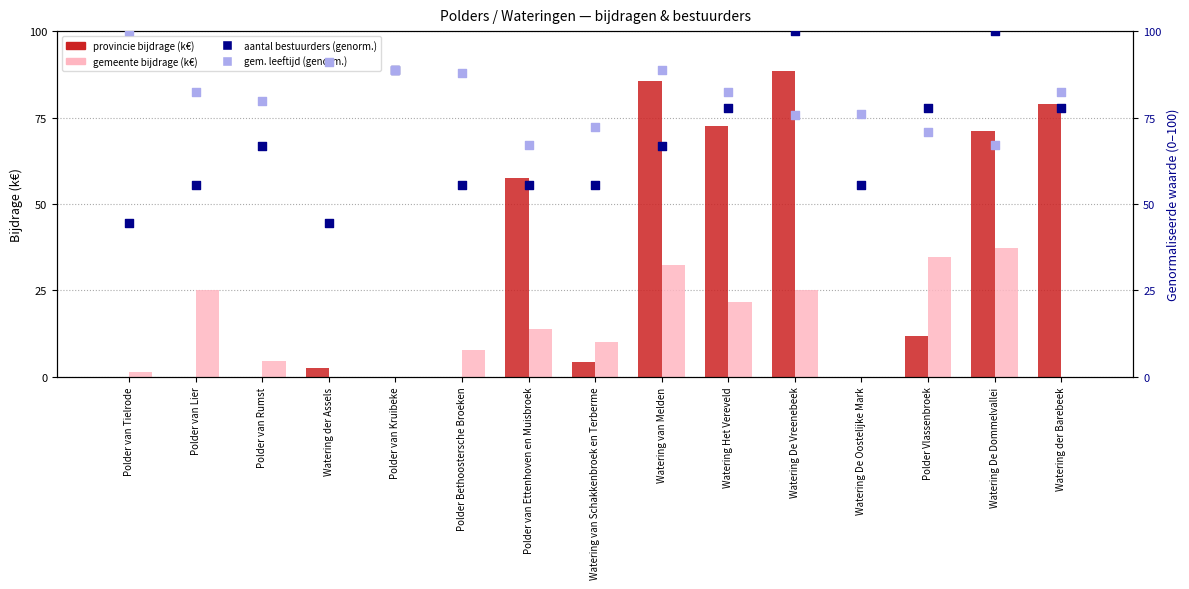

What is the total value across all series at Polder van Rumst?

150.9